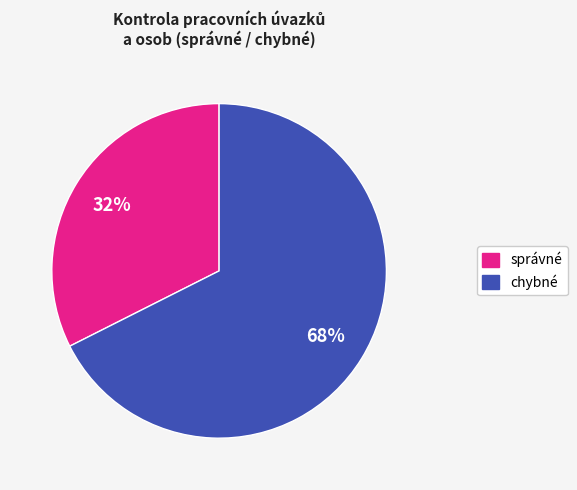

To the nearest percent, what portion does chybné represent?

68%